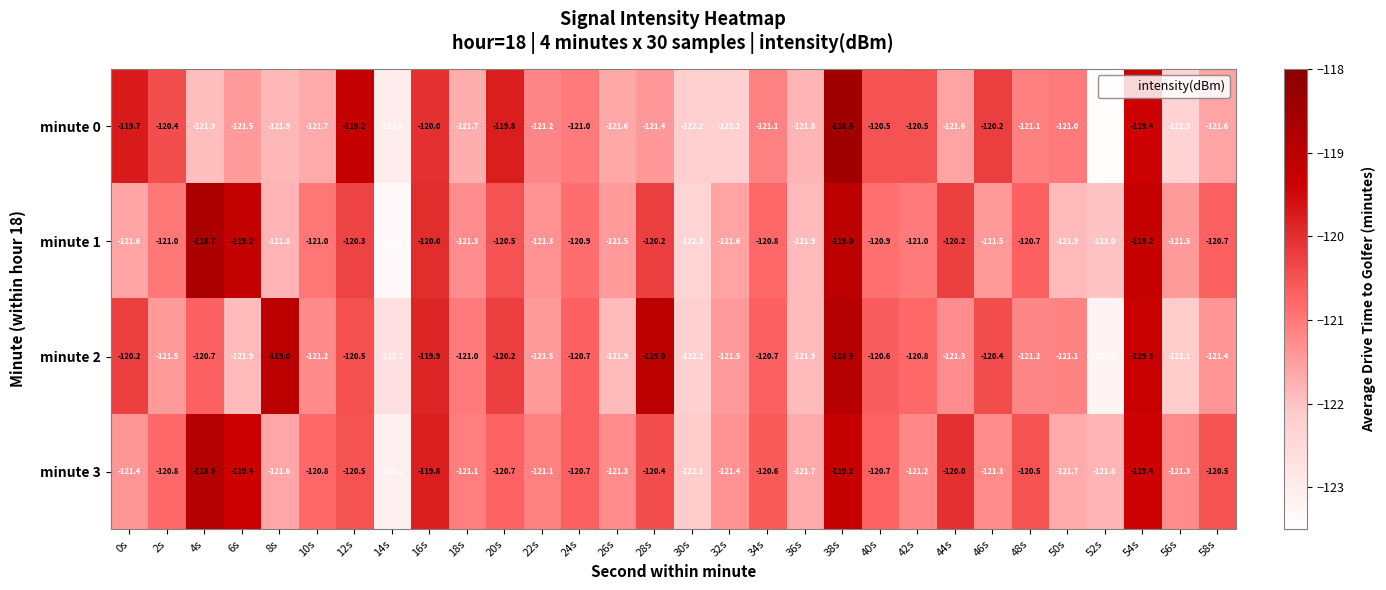

What is the maximum value for minute 3?

-118.9